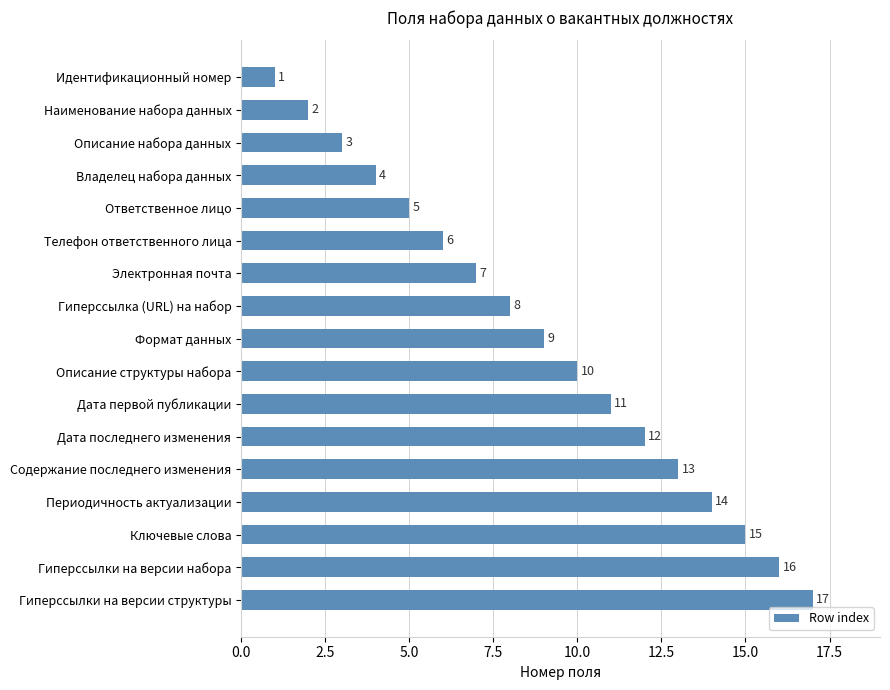

Count the number of categories in the chart.

17